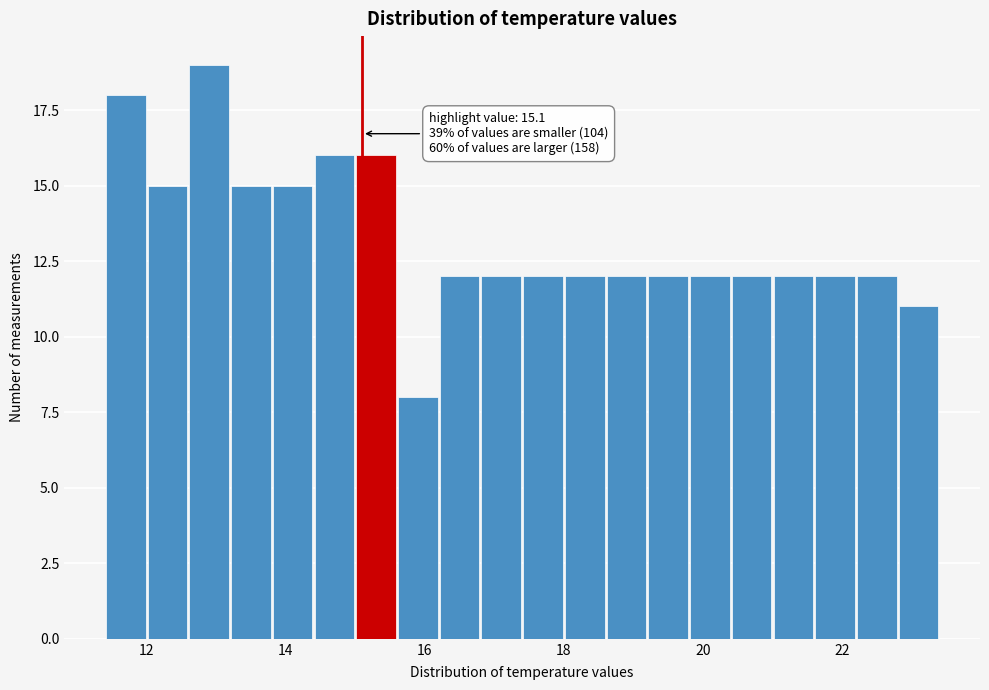

Read against the x-axis, roughly where is the centre of the tallest bar?

13.0